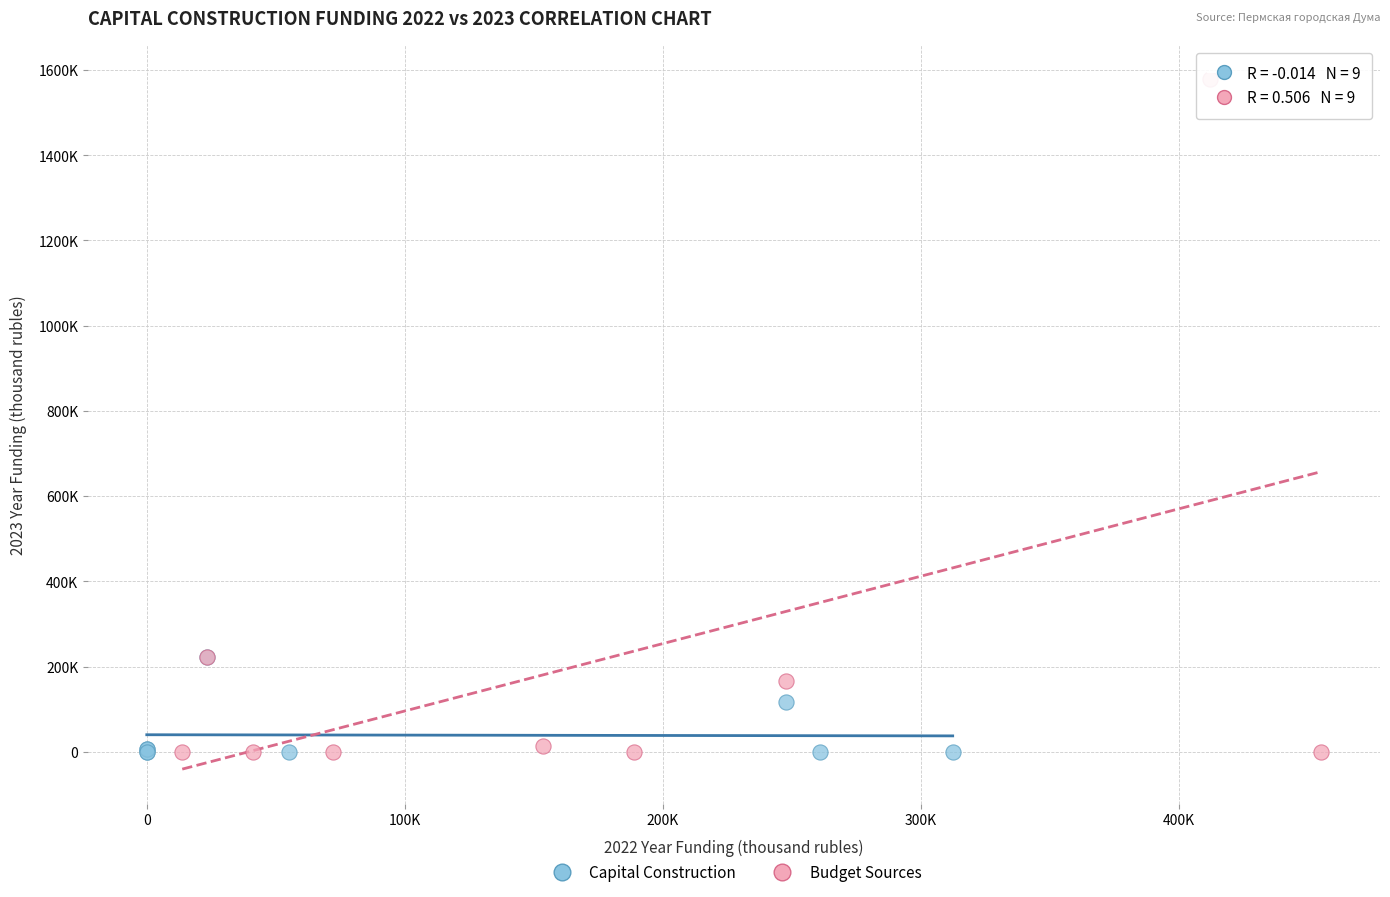

Which series has the widest spread of Y values?

Budget Sources